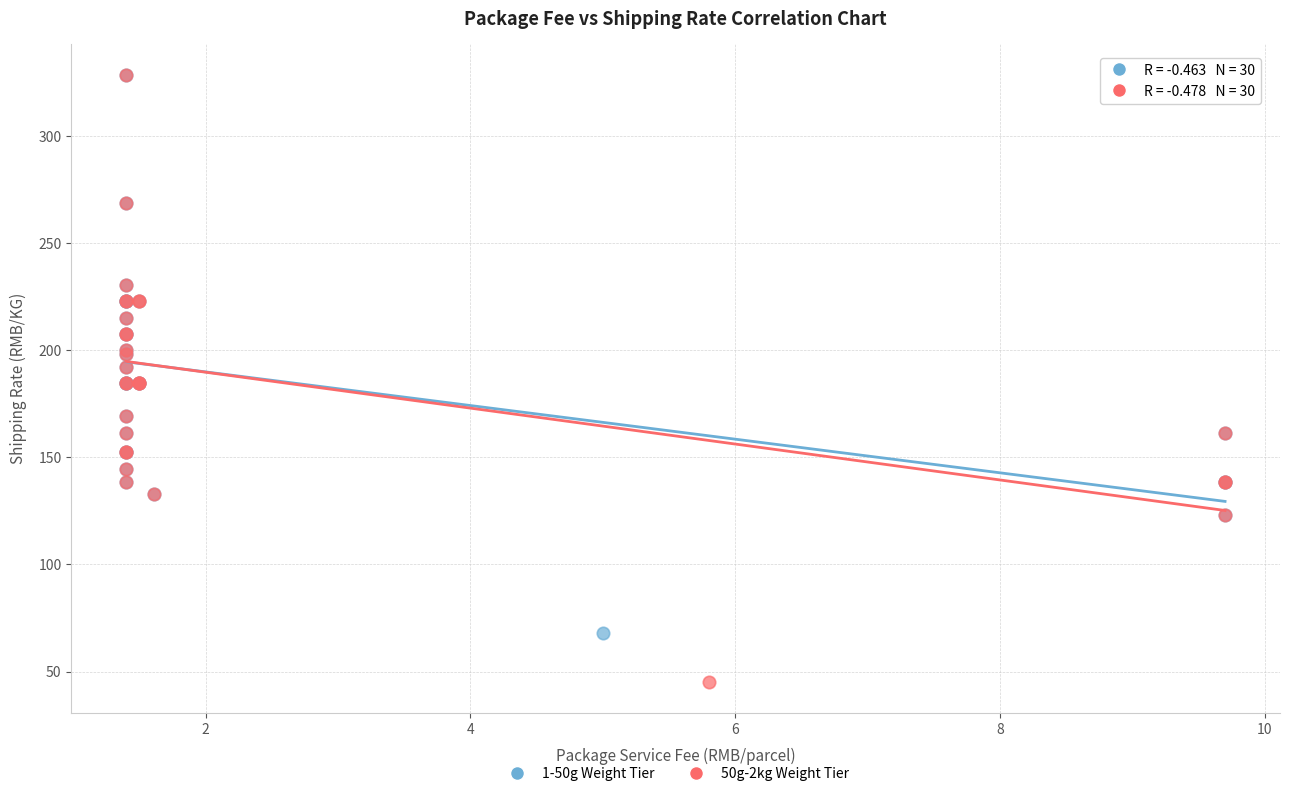

What are all the series names shown in the legend?

1-50g Weight Tier, 50g-2kg Weight Tier